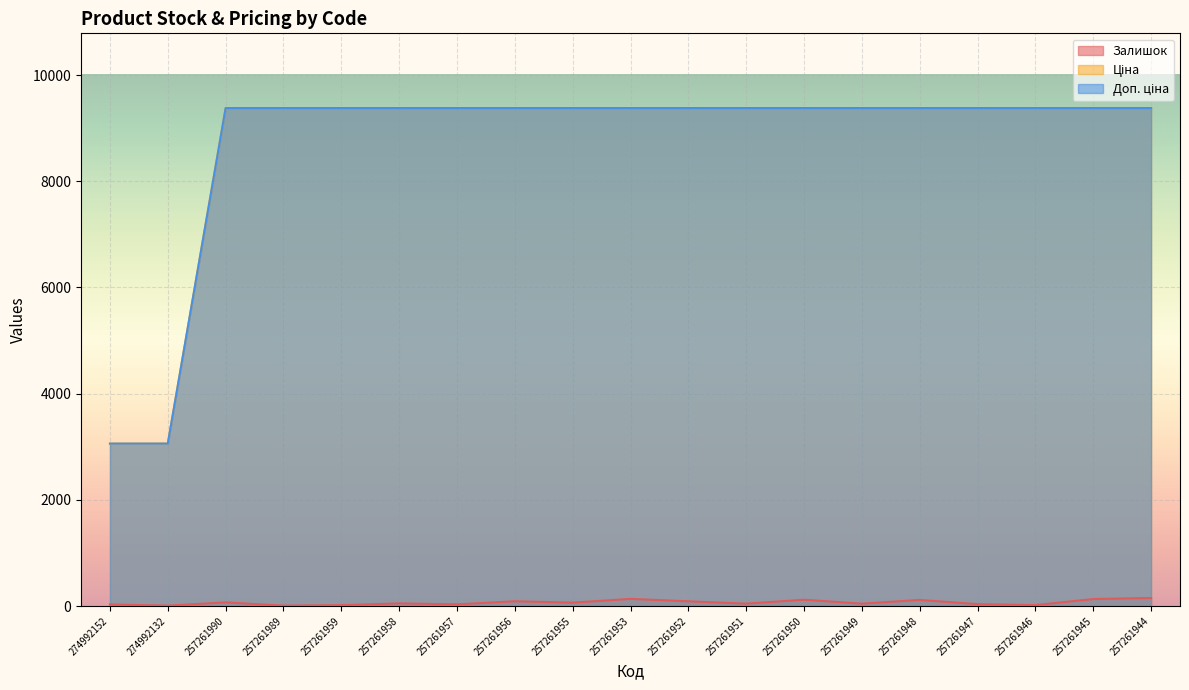

Is it true that Ціна equals 14101.5 at 257261958?

False